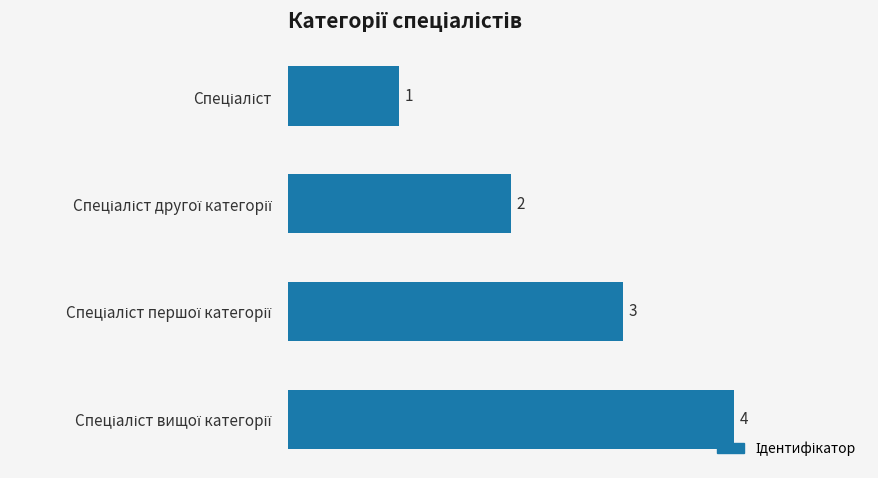

What is the value of the 1st bar from the top?

1